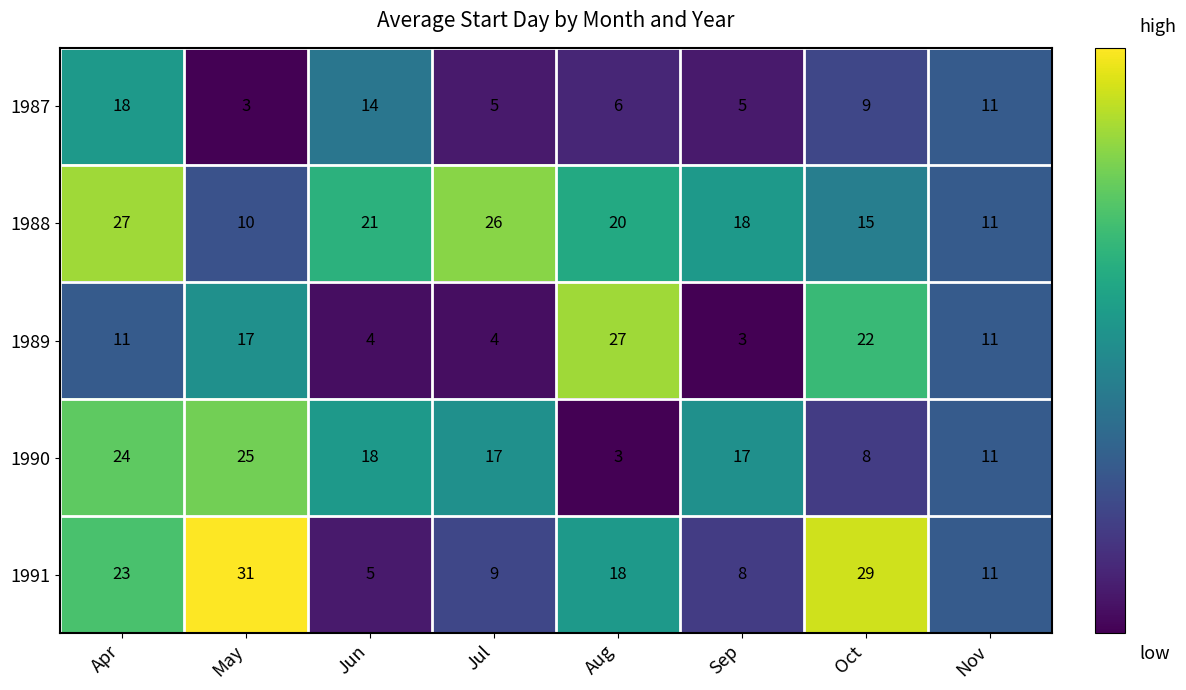

What is the minimum value shown in the chart?

3